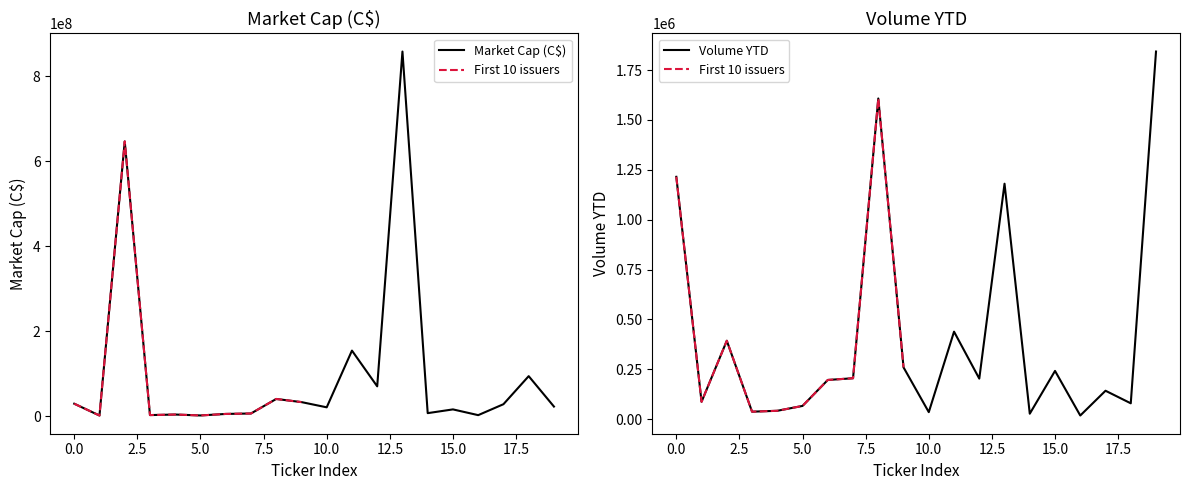

What is the difference between the maximum and minimum values in the Market Cap (C$) series?

855890600.0